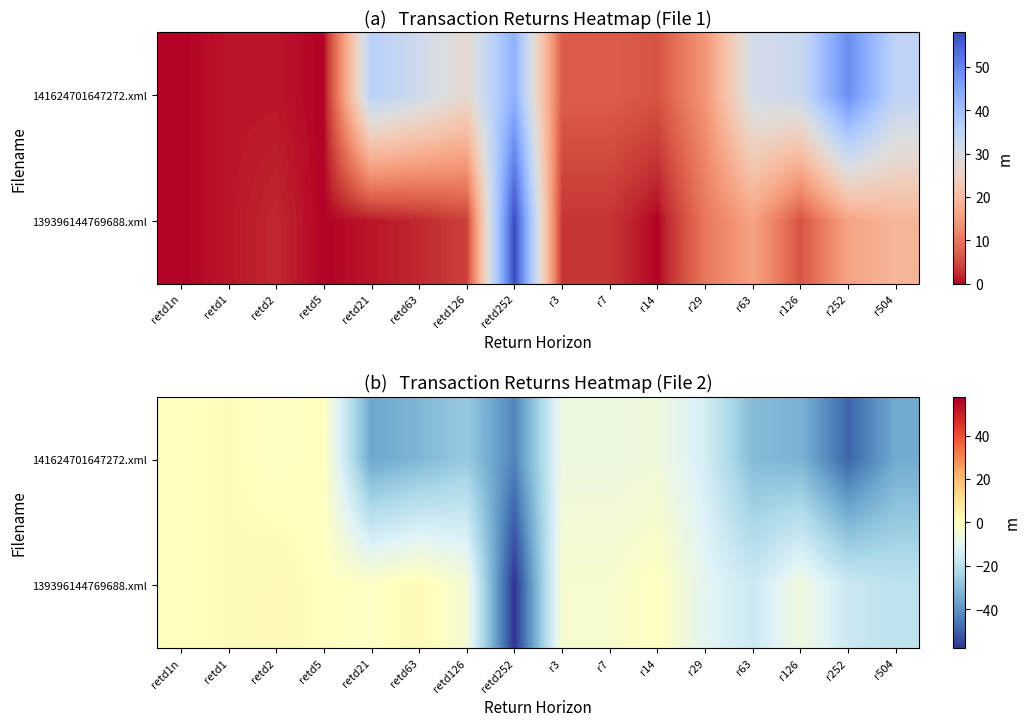

Where is 141624701647272.xml nearest to the value -24?

retd126